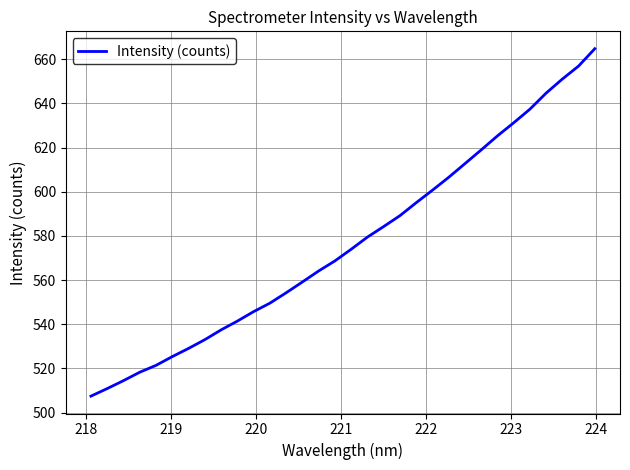

Reading left to right, what are all the values shown in this chart?

507.5	510.9	514.5	518.3	521.4	525.4	529.1	533.0	537.5	541.4	545.7	549.6	554.3	559.2	564.1	568.7	574.0	579.5	584.2	589.2	595.0	600.7	606.5	612.7	618.9	625.3	631.2	637.4	644.6	651.0	656.9	664.8